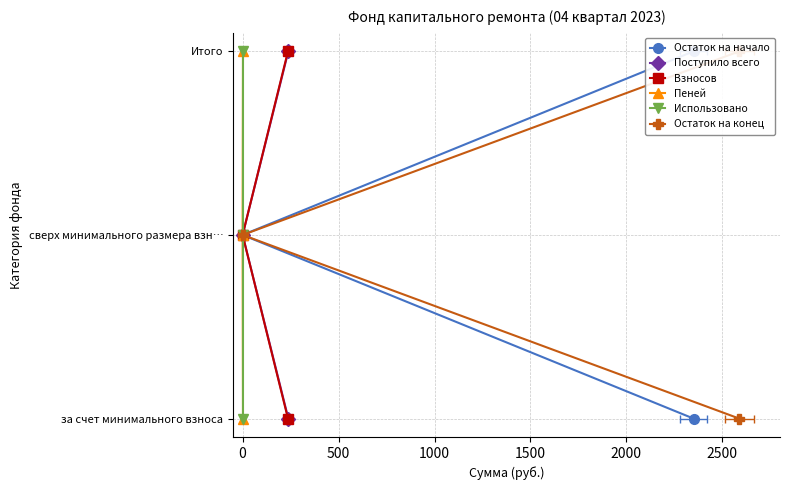

True or false: Остаток на начало has a value of 2 at 0.

False